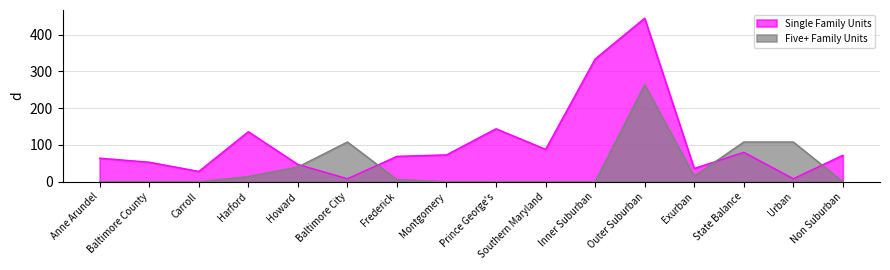

What are all the series names shown in the legend?

Single Family Units, Five+ Family Units